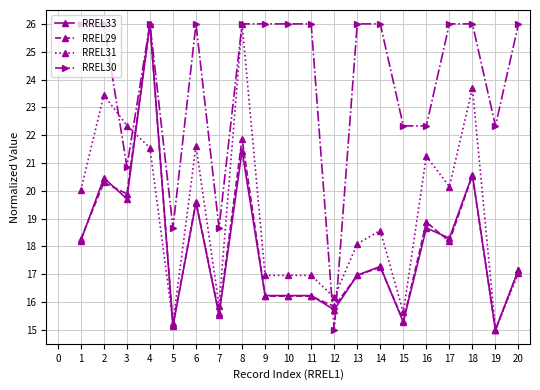

The value of RREL33 at 17 is 34.1. True or false?

False